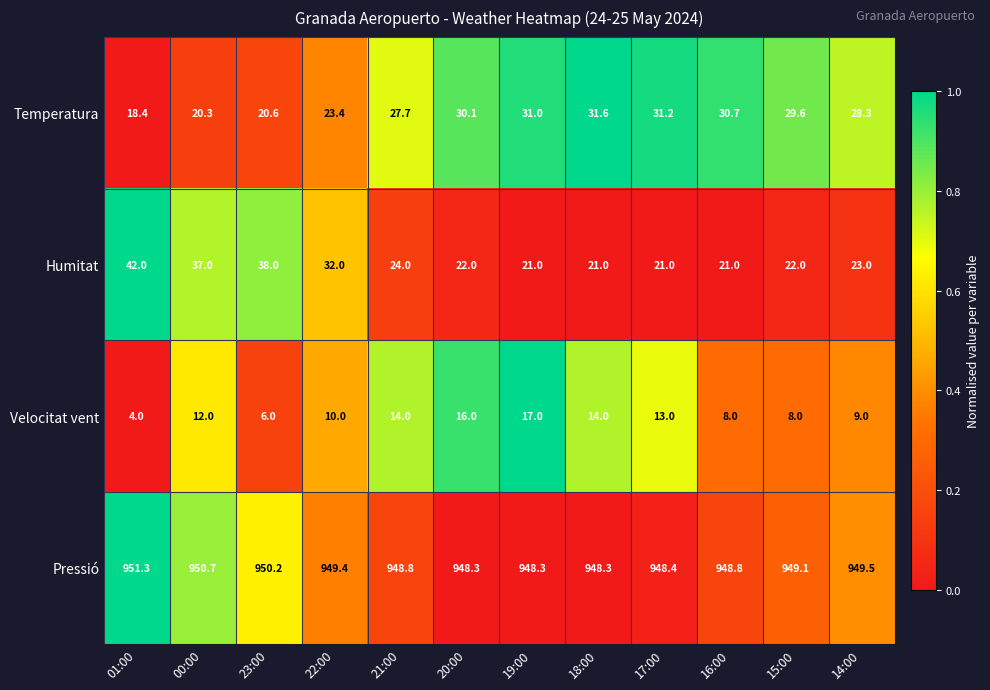

Where does the Temperatura series first go above 29?

20:00